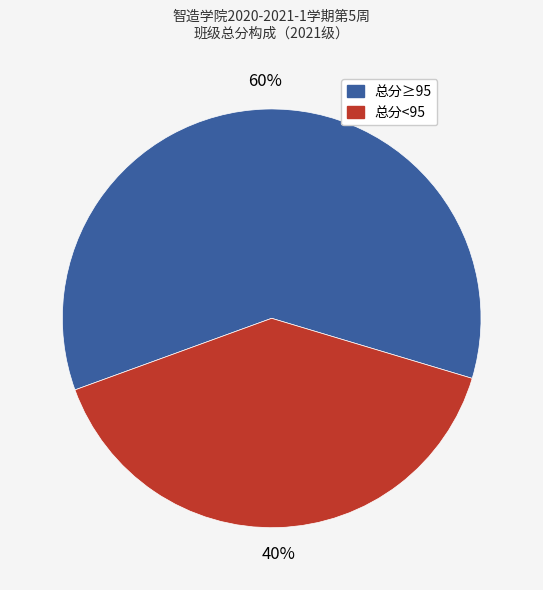

To the nearest percent, what is the average slice percentage?

50%